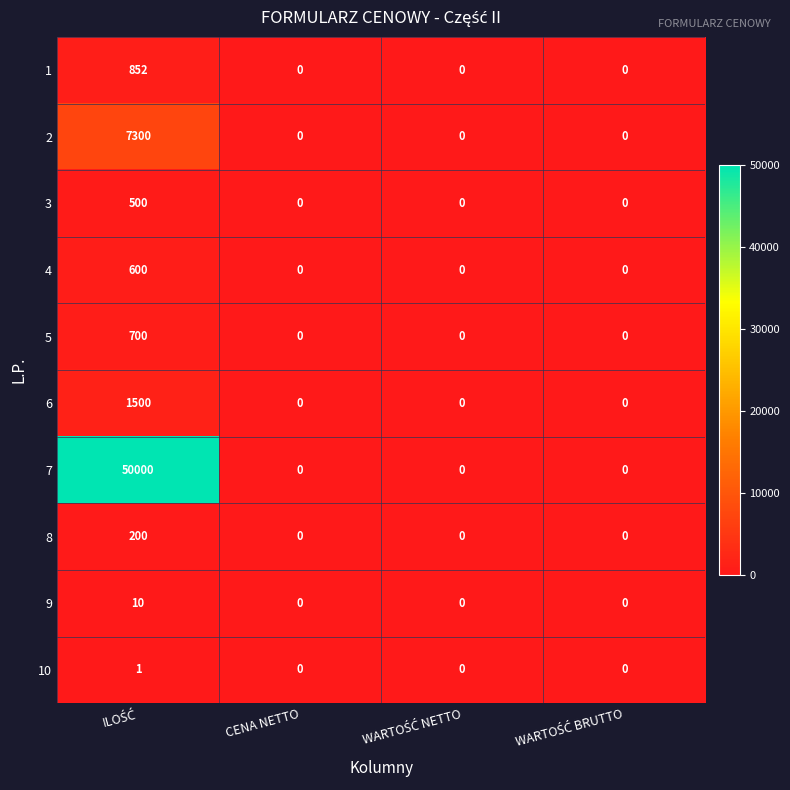

Rank the series by their maximum value, from highest to lowest.

7, 2, 6, 1, 5, 4, 3, 8, 9, 10